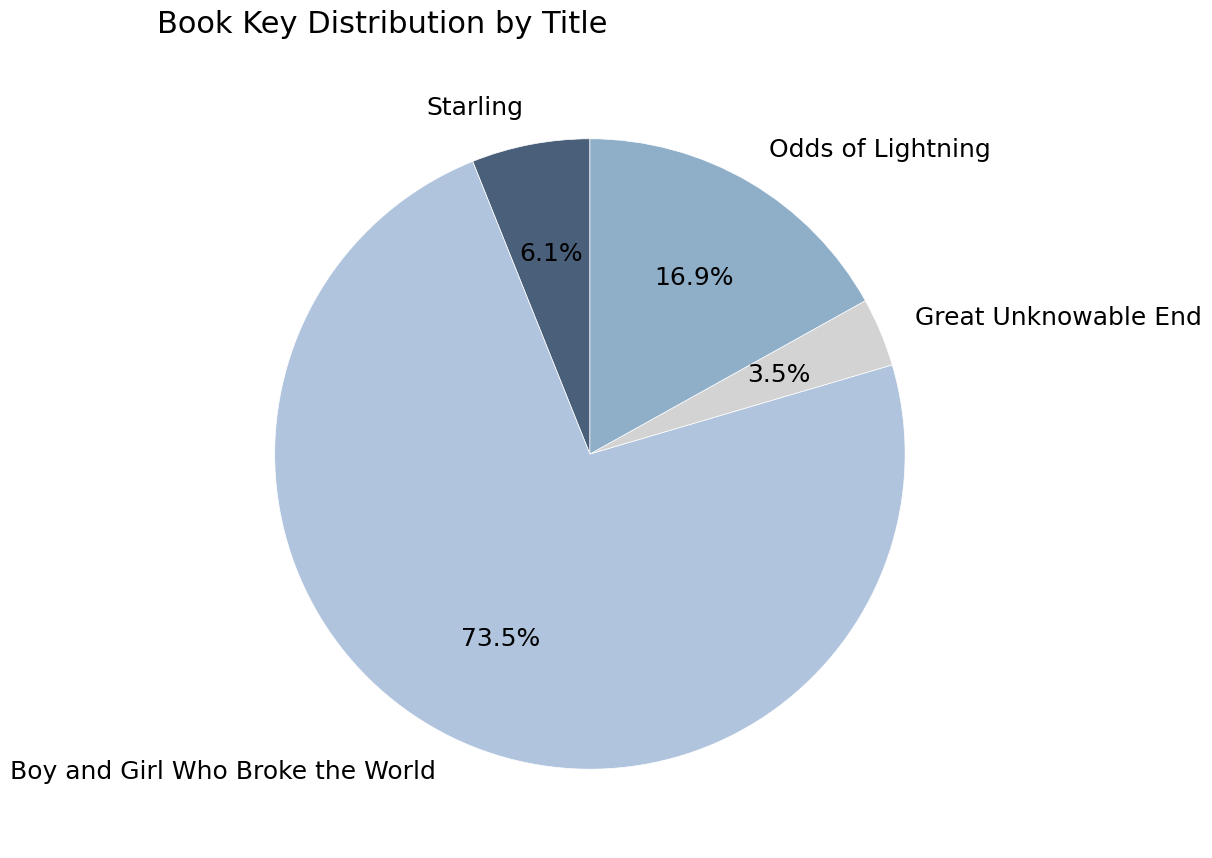

Between Starling and Great Unknowable End, which is larger?

Starling